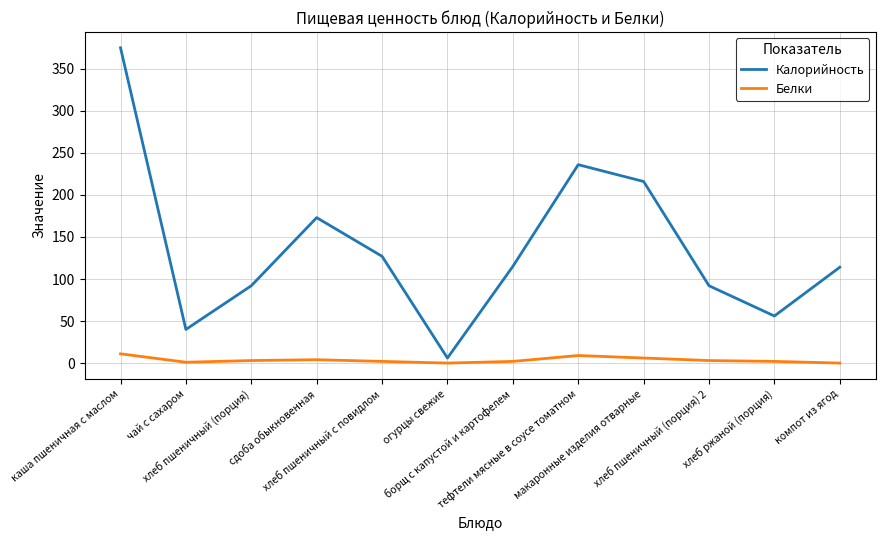

Is the value of Белки at сдоба обыкновенная greater than the value of Калорийность at каша пшеничная с маслом?

No